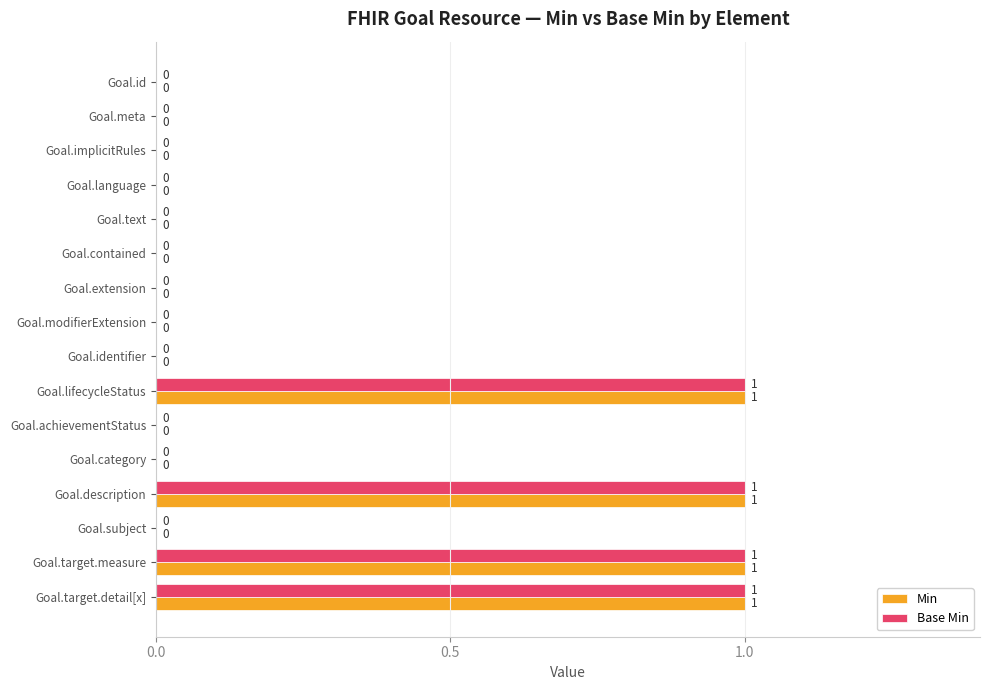

How many Base Min values are between 0 and 1?

16